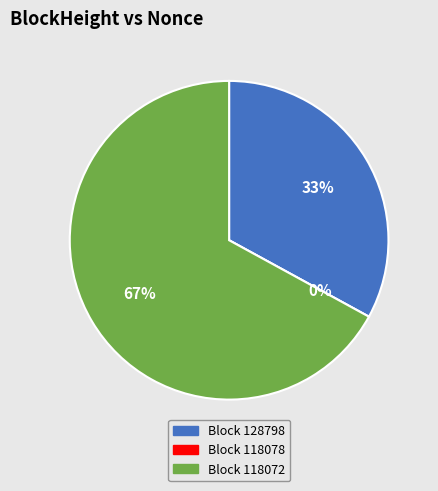

Is it true that 128798 is 21% of the pie?

False